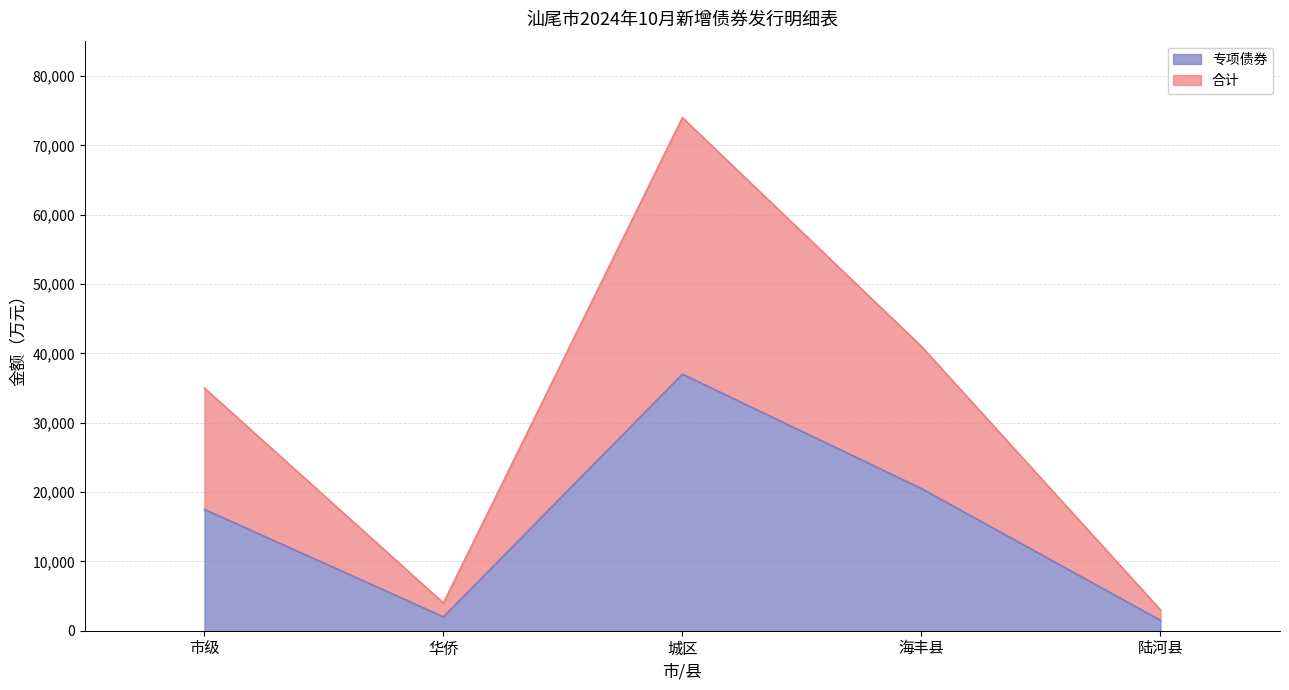

What is the label of the 5th point from the right?

市级